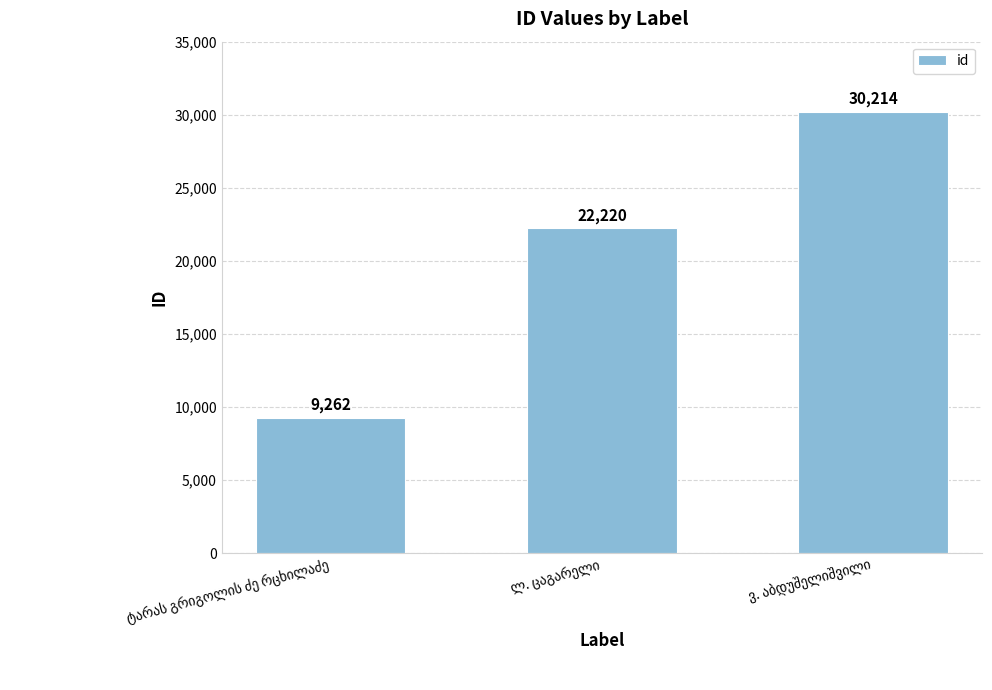

Count the number of data series in this chart.

1